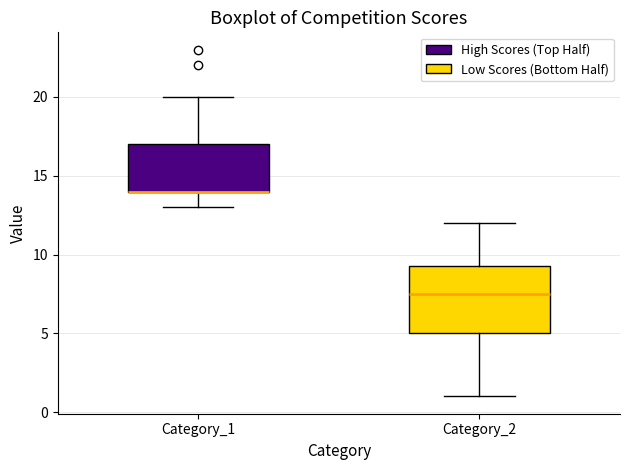

Reading left to right, read every box against the y-axis: the position of its median line, the range the box covers, and the ends of its whiskers. The values are not printed on the chart, so give them approximately, as read against the axis.

Category_1: median 14.0 (drawn on the box's lower edge), box 14.0 to 17.0, whiskers 13.0 to 20.0
Category_2: median 7.5, box 5.0 to 9.5, whiskers 1.0 to 12.0